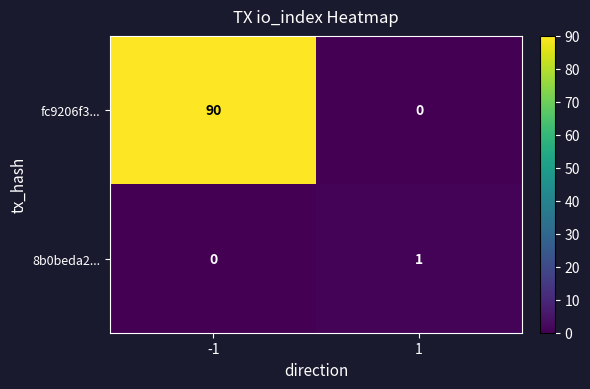

List the labels in order of fc9206f3... value, smallest first.

1, -1